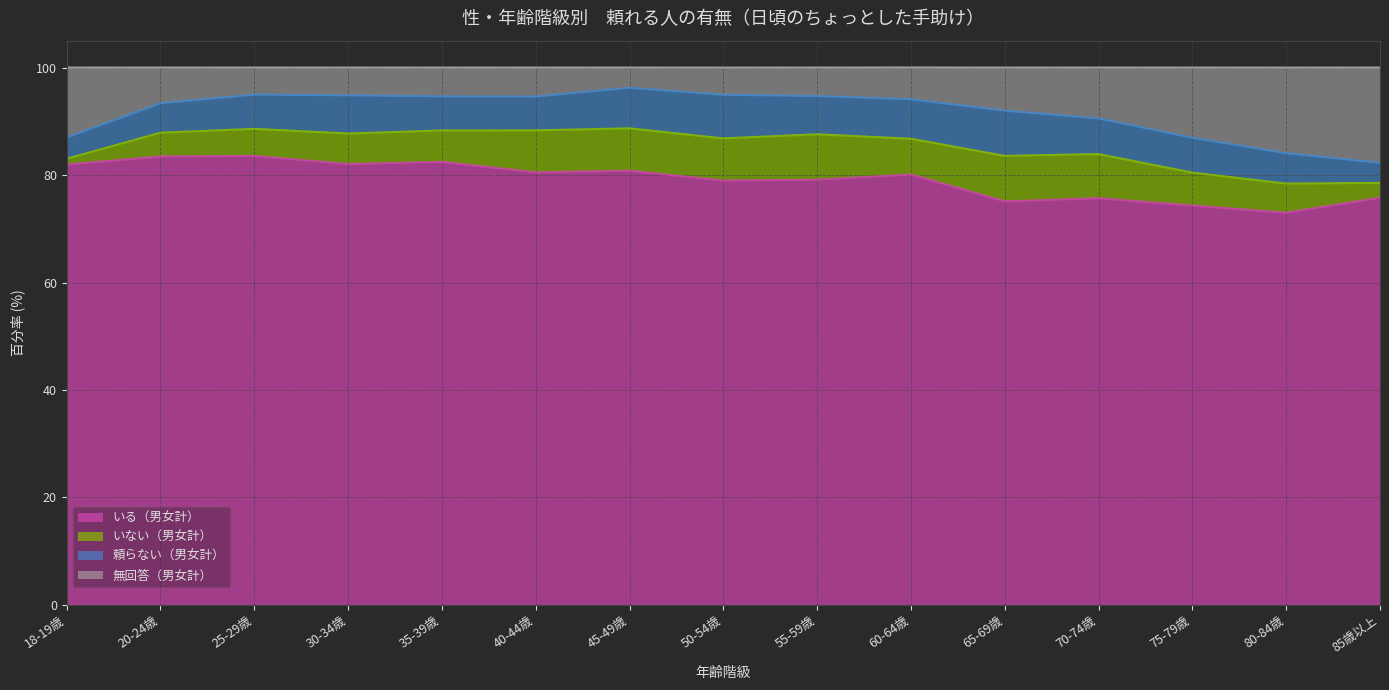

True or false: 無回答（男女計） and いる（男女計） intersect in this chart.

False